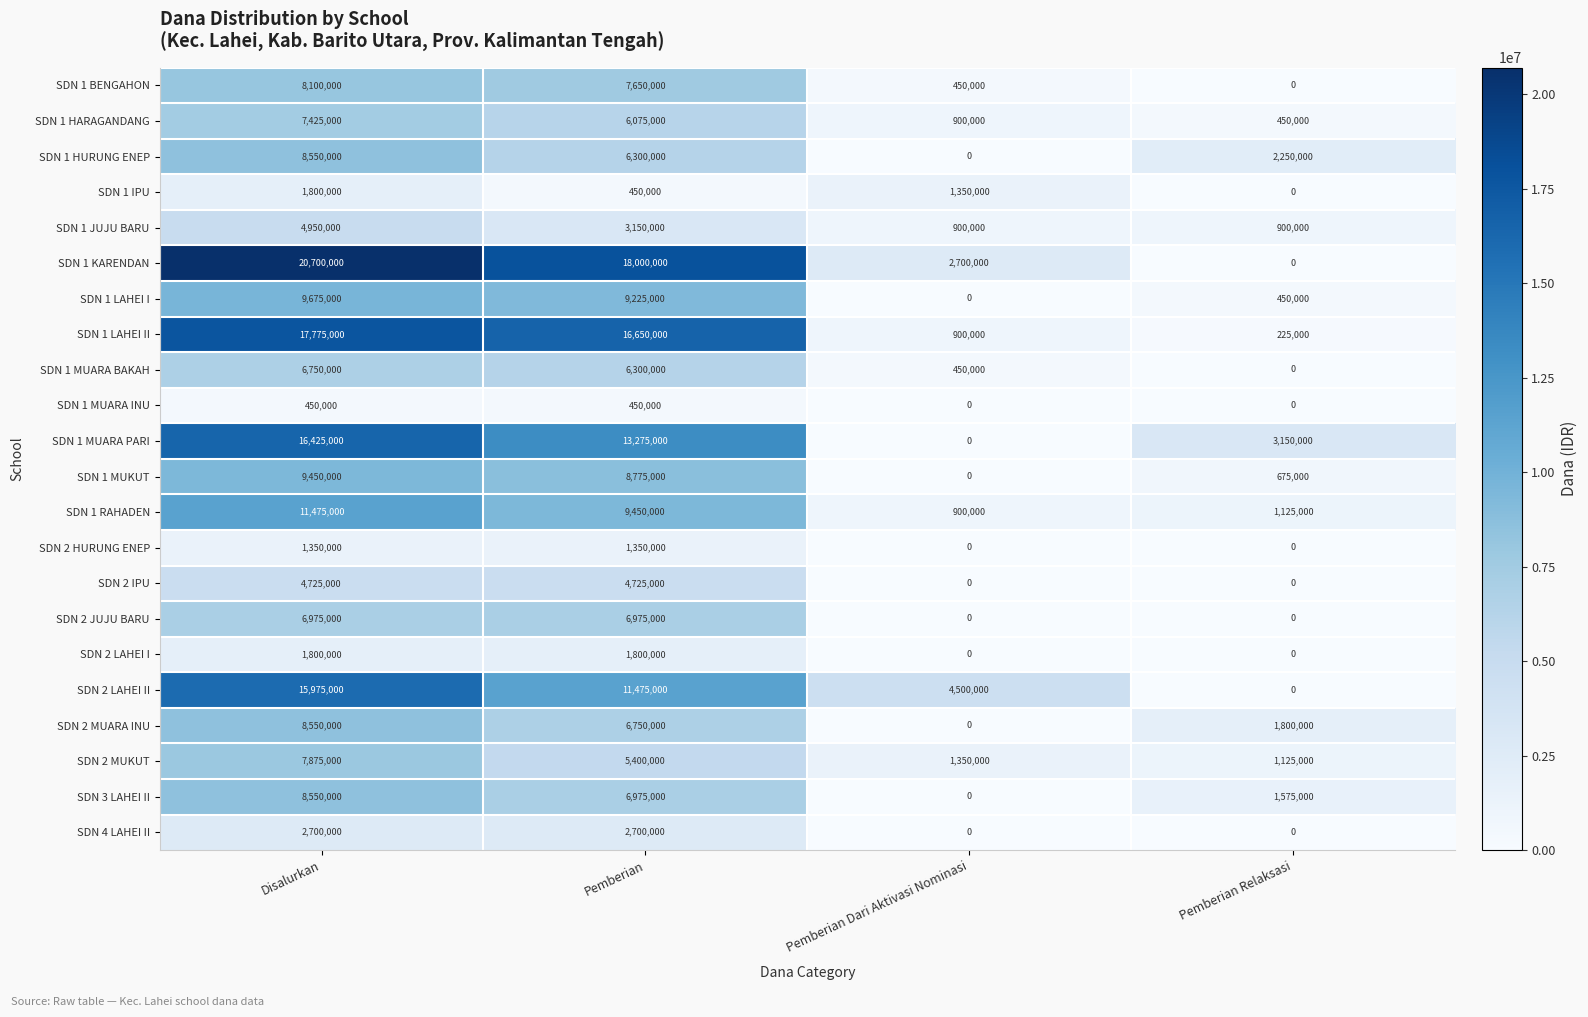

The value of SDN 2 IPU at Pemberian Relaksasi is -2526521. True or false?

False